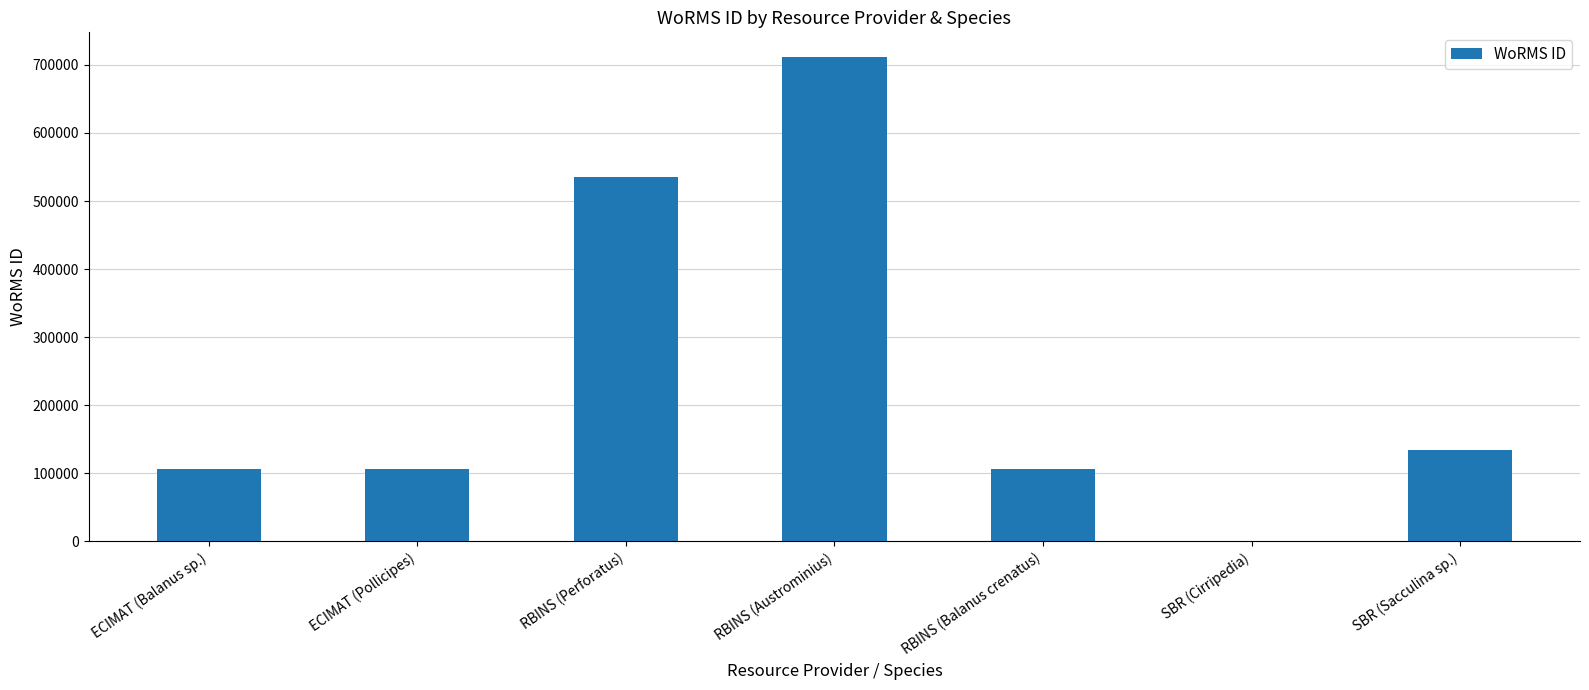

Are the bars grouped side by side (vs. stacked)?

No